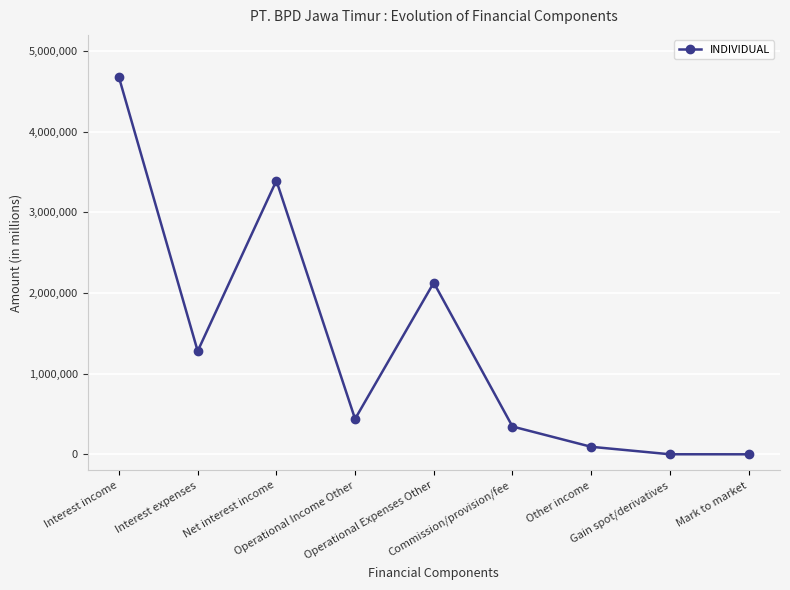

What is the greatest value displayed?

4671968